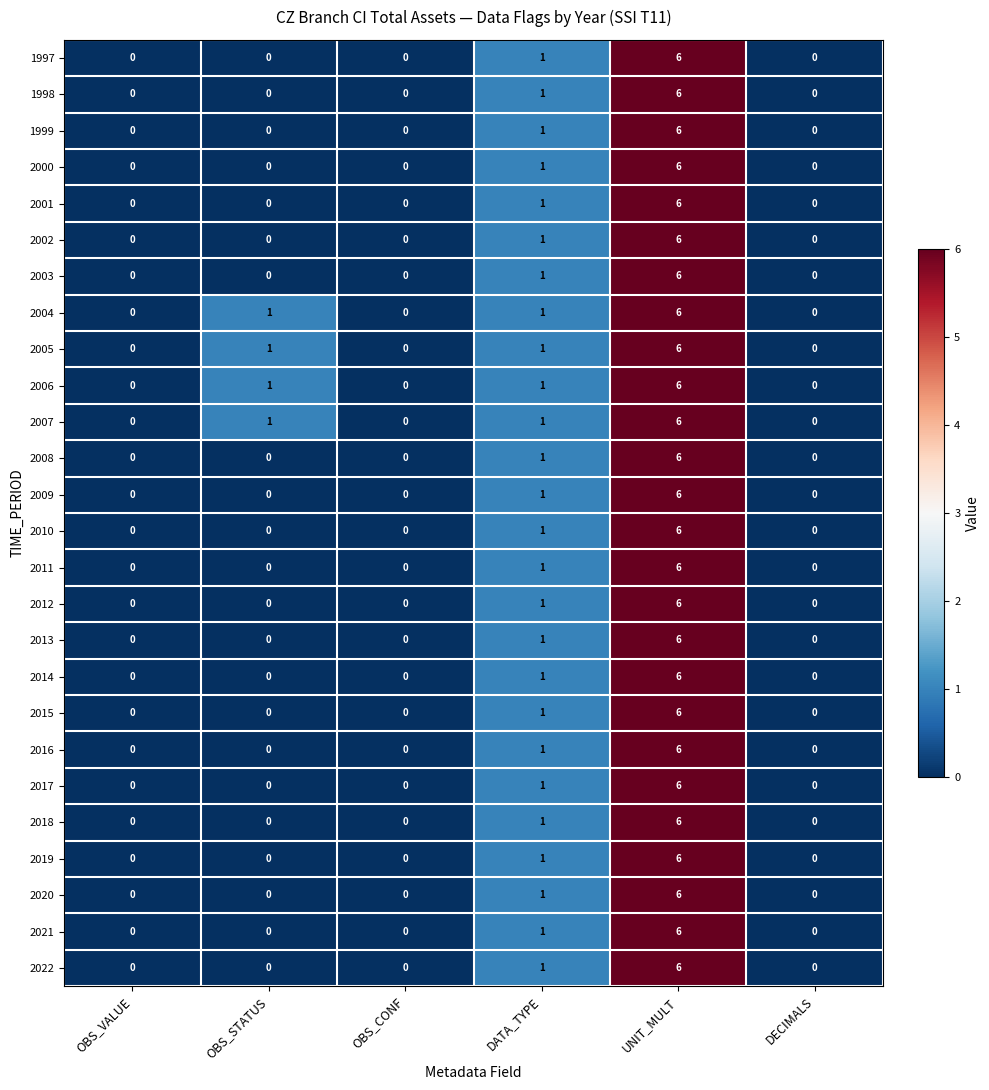

The value of 2020 at DATA_TYPE is 0. True or false?

False